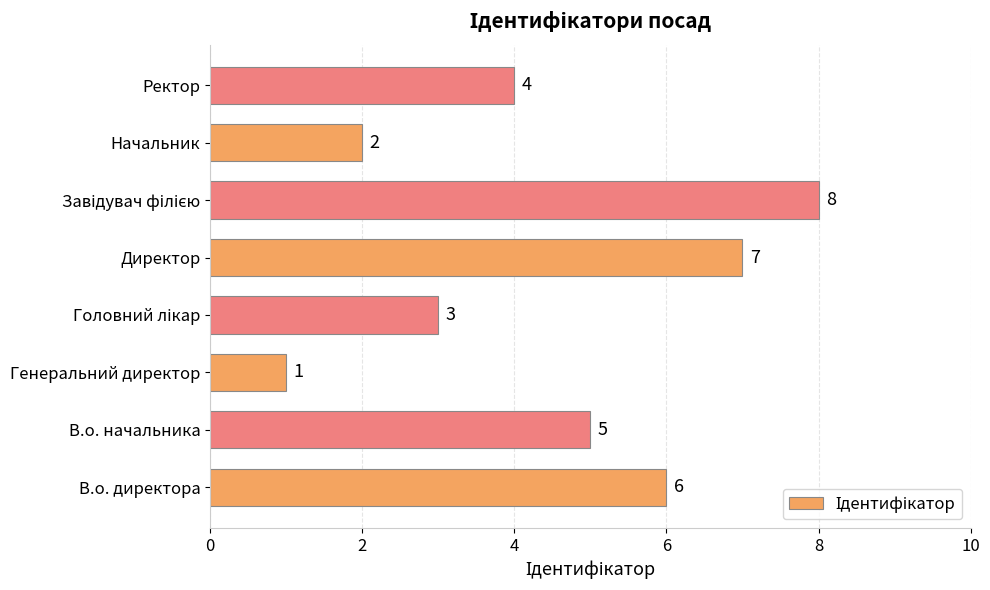

Is it true that the value at Генеральний директор is 0?

False